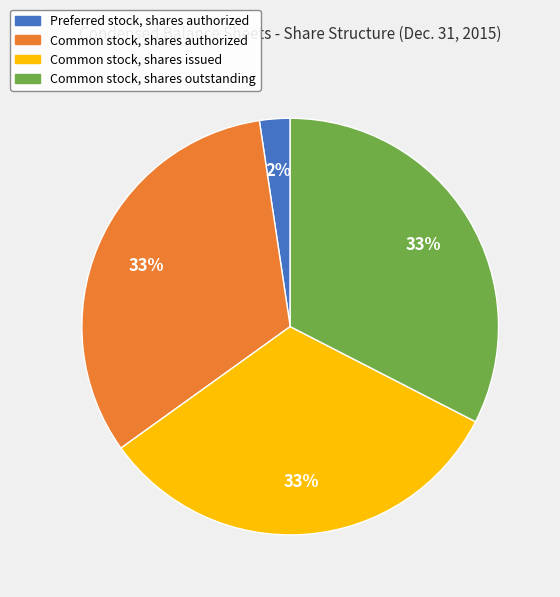

Is there a majority slice in this chart?

No